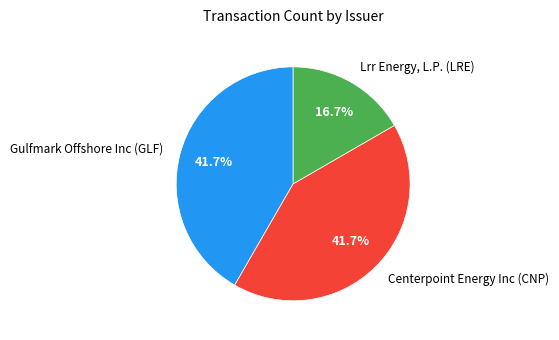

To the nearest percent, what is the combined percentage of Centerpoint Energy Inc (CNP) and Gulfmark Offshore Inc (GLF)?

83%